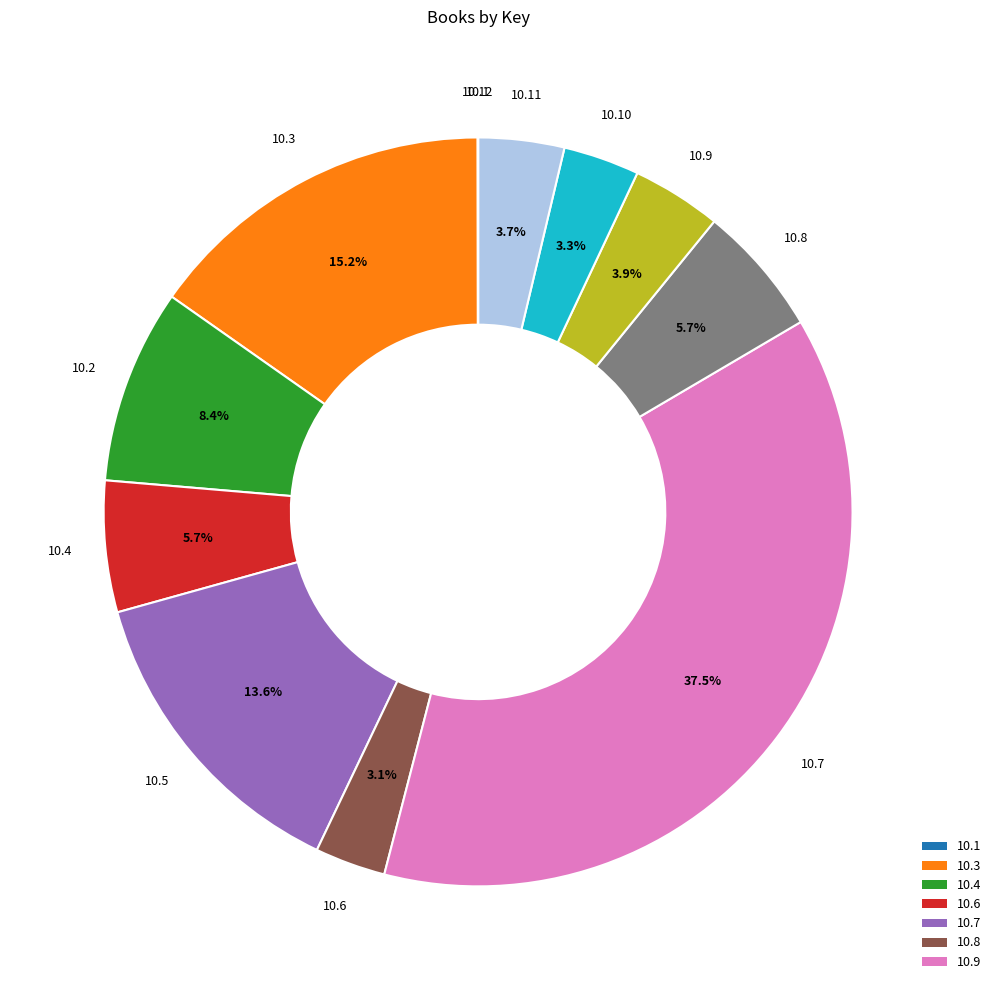

Is there a majority slice in this chart?

No